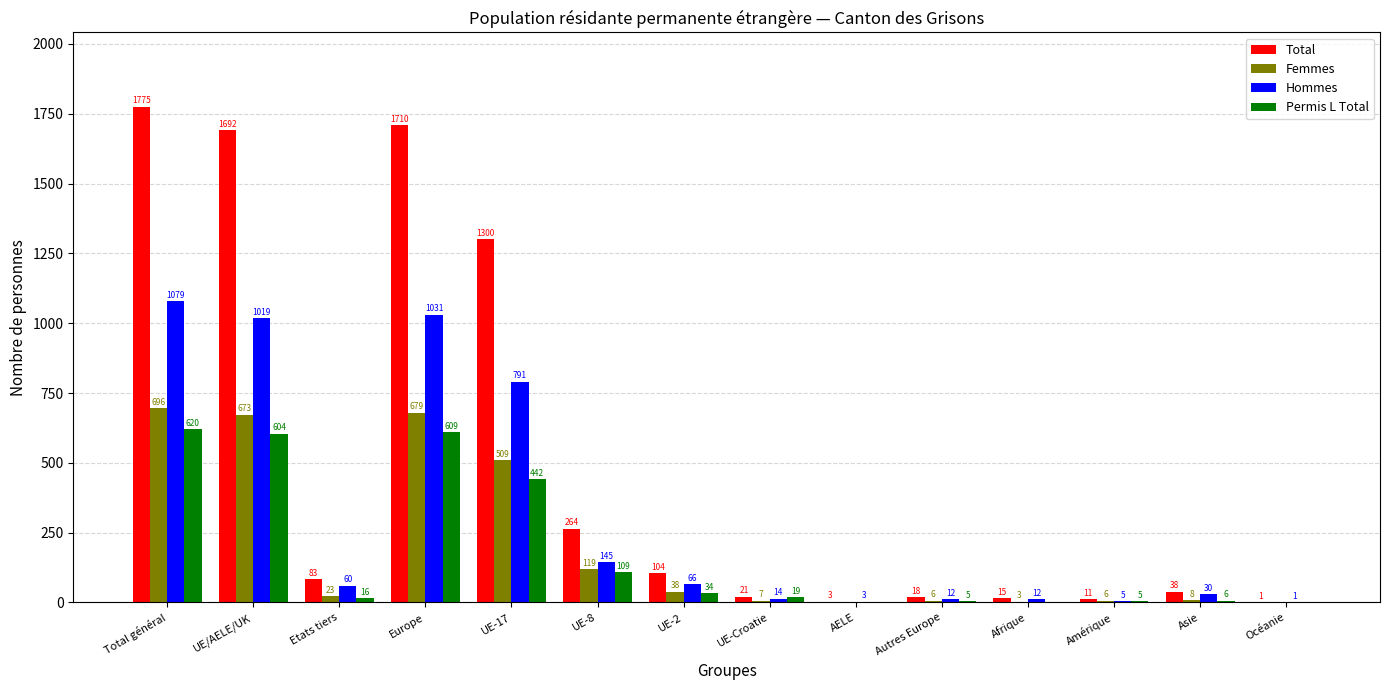

True or false: Femmes has a value of 0 at AELE.

True